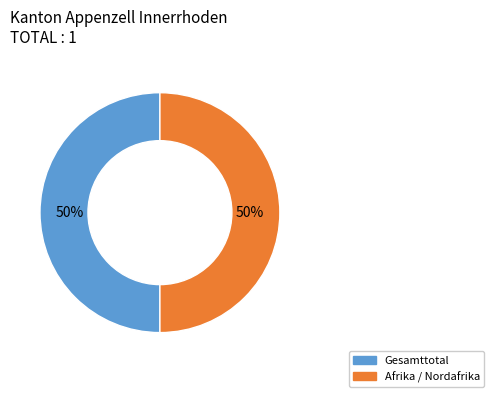

Count the number of slices in the pie.

2